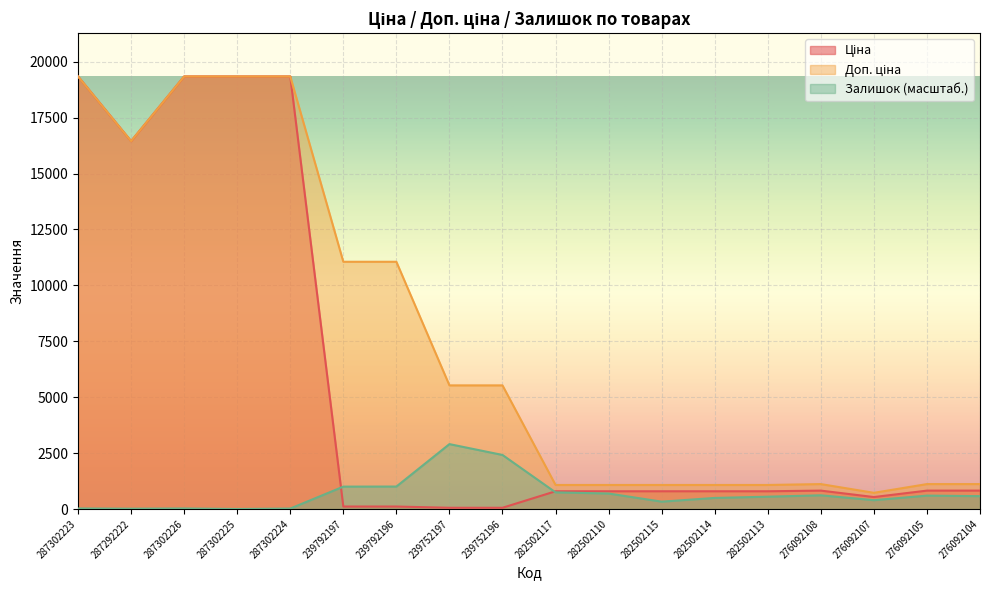

What are all the series names shown in the legend?

Ціна, Доп. ціна, Залишок